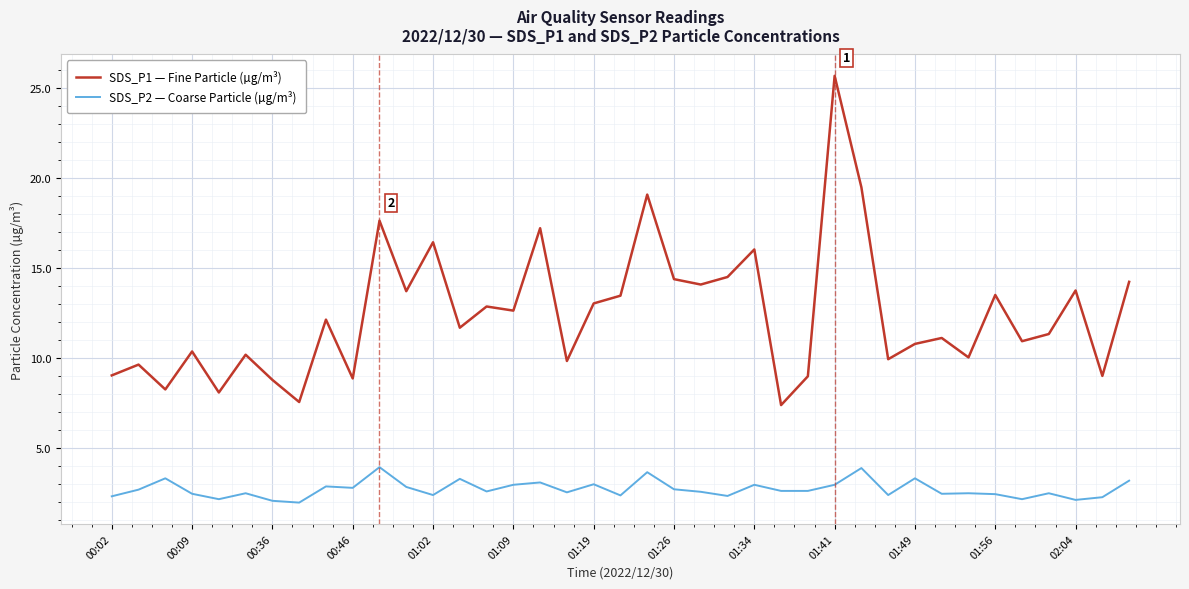

Rank the series by their average value, from lowest to highest.

SDS_P2 — Coarse Particle (µg/m³), SDS_P1 — Fine Particle (µg/m³)